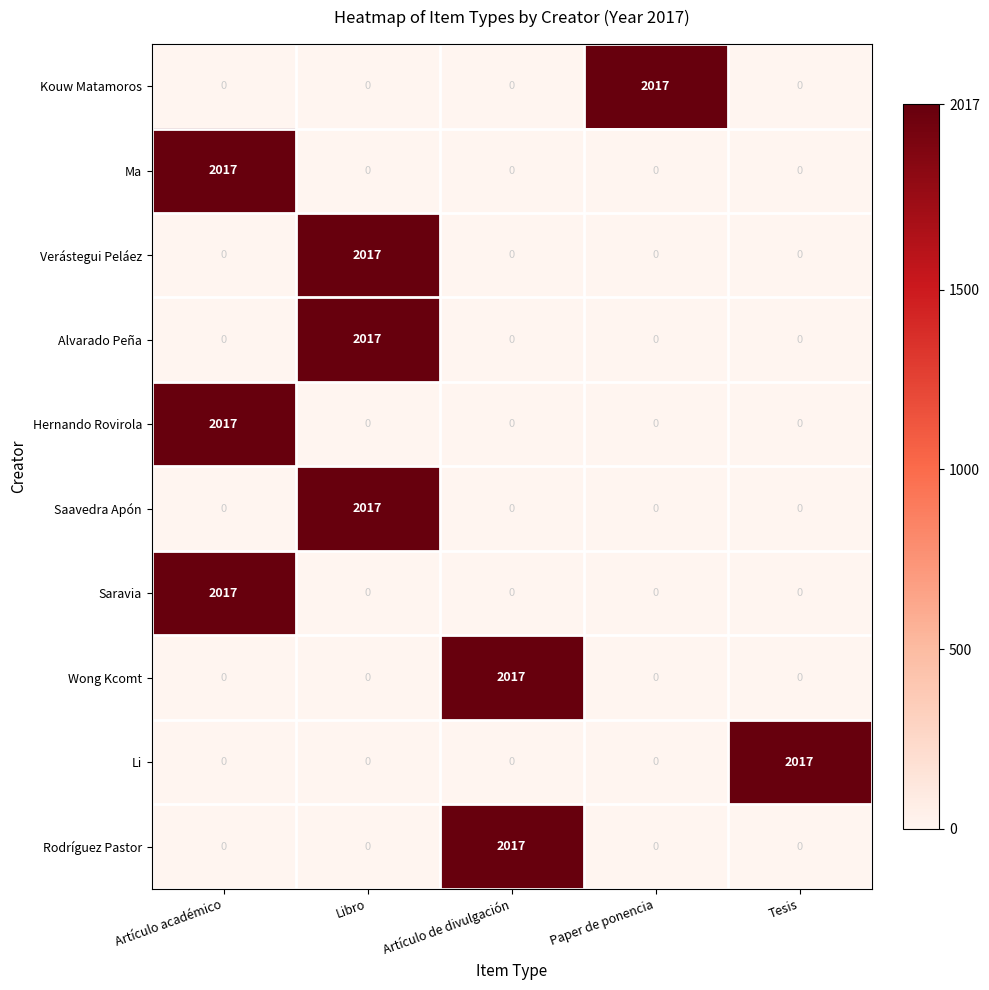

True or false: Rodríguez Pastor has a value of 3489 at Artículo de divulgación.

False